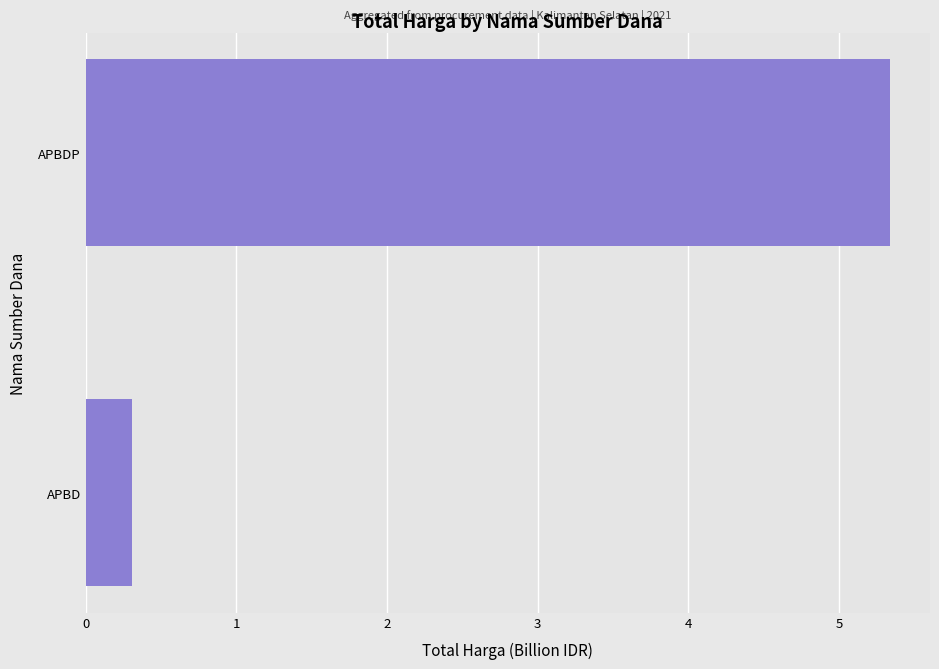

What is the approximate value at APBDP?

5.3